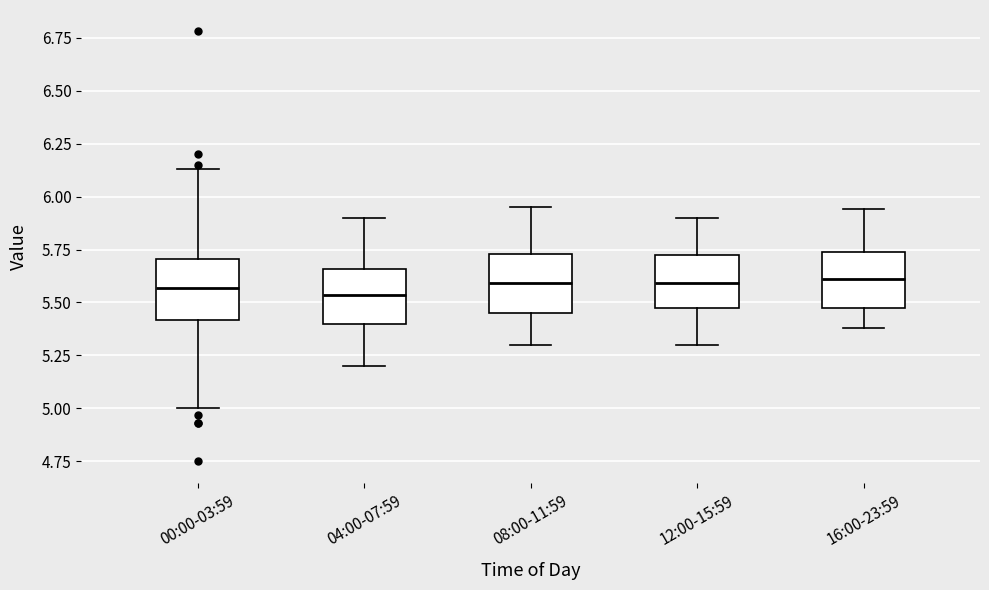

Reading left to right, read every box against the y-axis: the position of its median line, the range the box covers, and the ends of its whiskers. The values are not printed on the chart, so give them approximately, as read against the axis.

00:00-03:59: median 5.55, box 5.40 to 5.70, whiskers 5.00 to 6.15
04:00-07:59: median 5.55, box 5.40 to 5.65, whiskers 5.20 to 5.90
08:00-11:59: median 5.60, box 5.45 to 5.75, whiskers 5.30 to 5.95
12:00-15:59: median 5.60, box 5.45 to 5.75, whiskers 5.30 to 5.90
16:00-23:59: median 5.60, box 5.50 to 5.75, whiskers 5.40 to 5.95